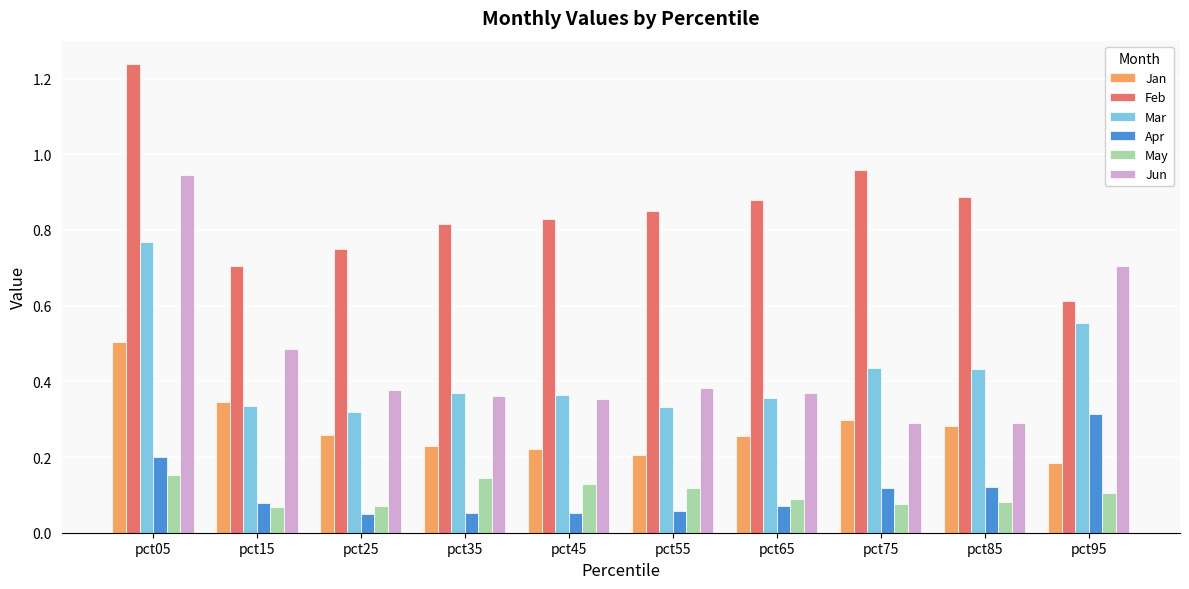

Count the May values in the range 0 to 1.

10